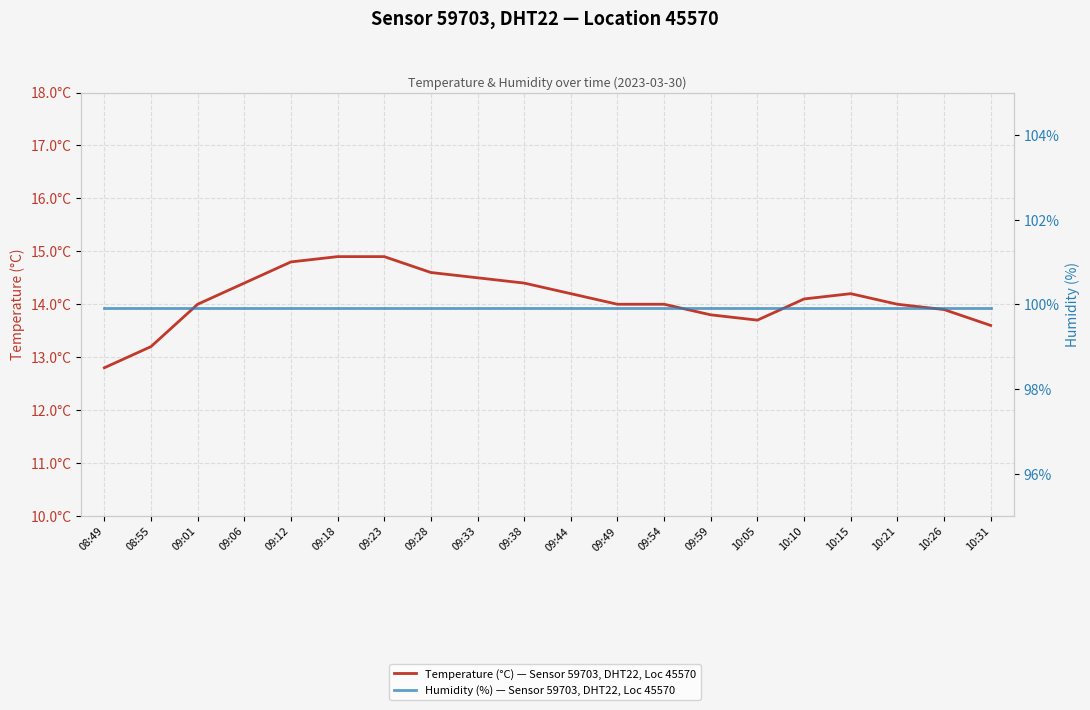

Which series changed the most between 09:33 and 09:54?

Temperature (°C) — Sensor 59703, DHT22, Loc 45570